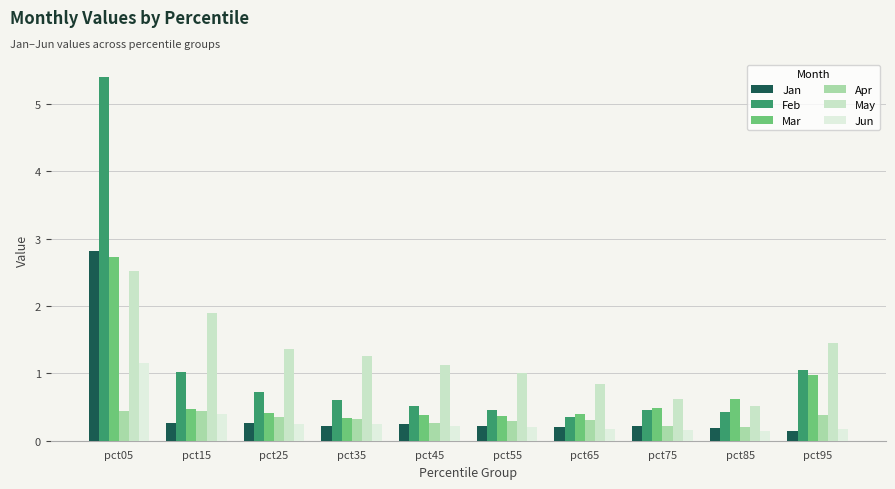

Rank the series by their maximum value, from highest to lowest.

Feb, Jan, Mar, May, Jun, Apr